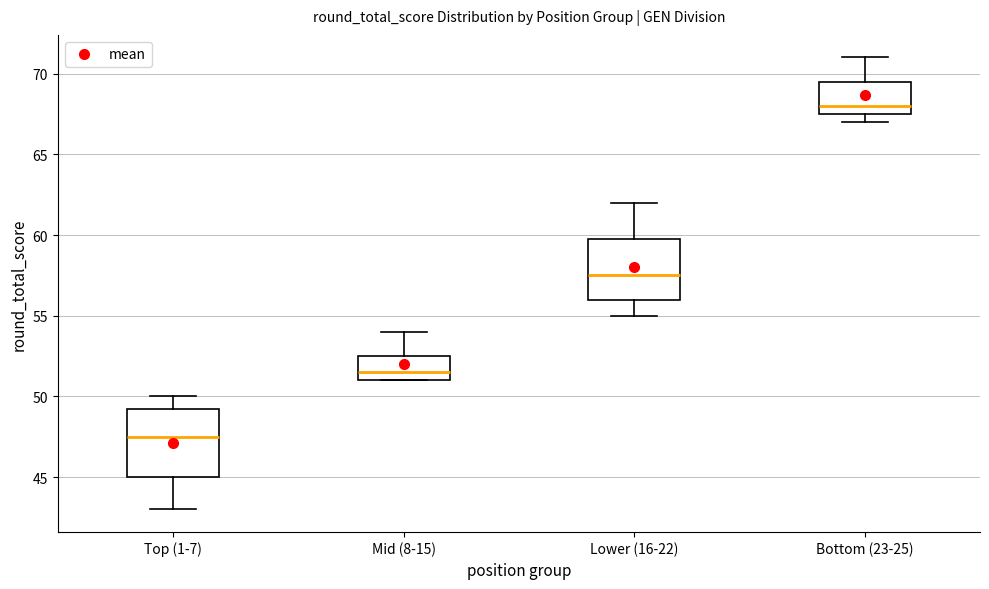

Which box is the tallest, from its lower edge to its upper edge?

Top (1-7)